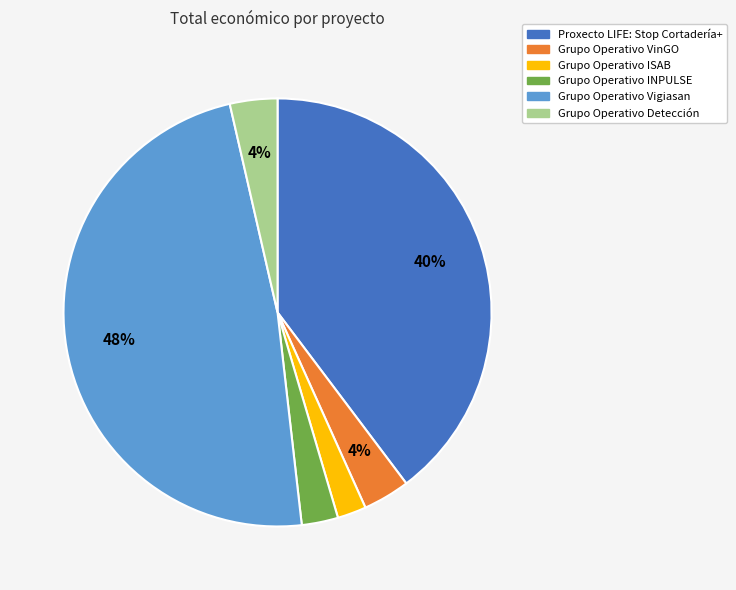

What is the largest slice in the pie chart?

Grupo Operativo Vigiasan